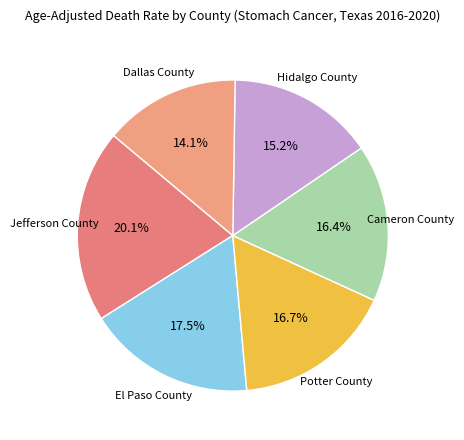

What is the smallest slice in the pie chart?

Dallas County